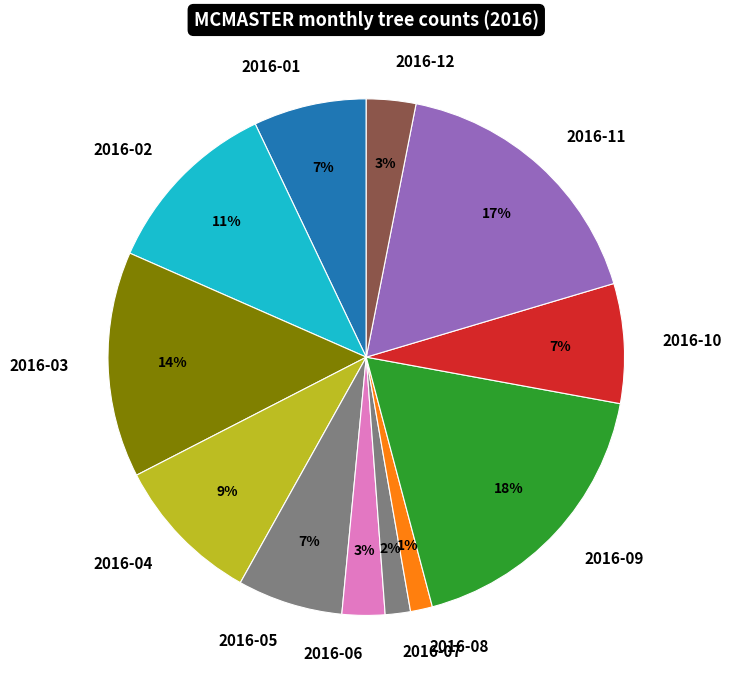

Approximately how many times larger is the value at 2016-05 compared to 2016-03?

0.5